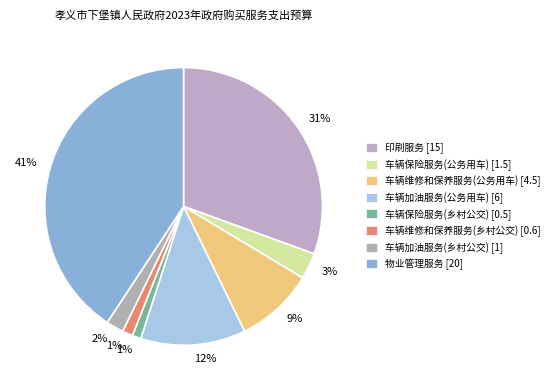

How much of the chart is everything except 车辆维修和保养服务(乡村公交)?

98.8%